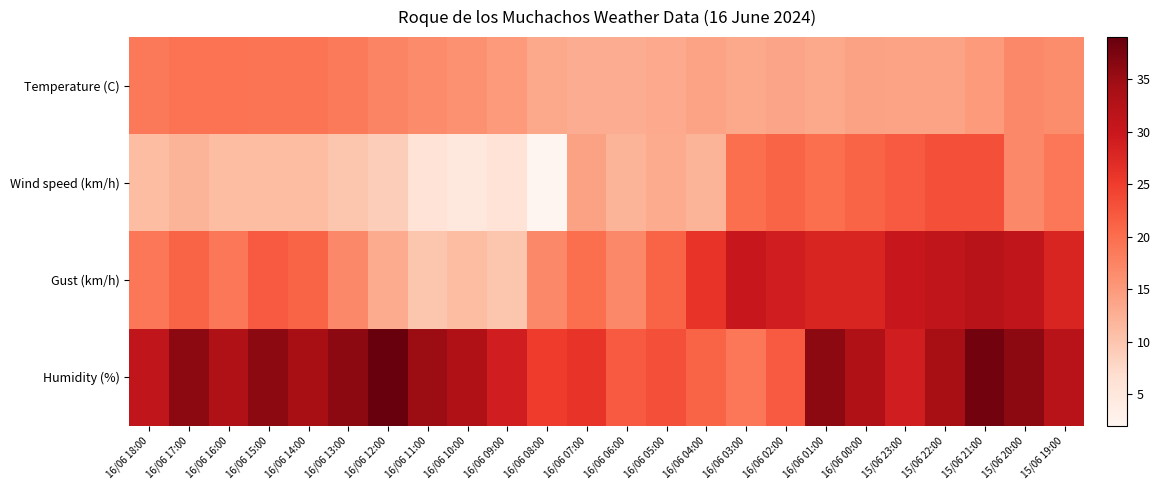

At which category does the chart reach its peak across all series?

16/06 12:00